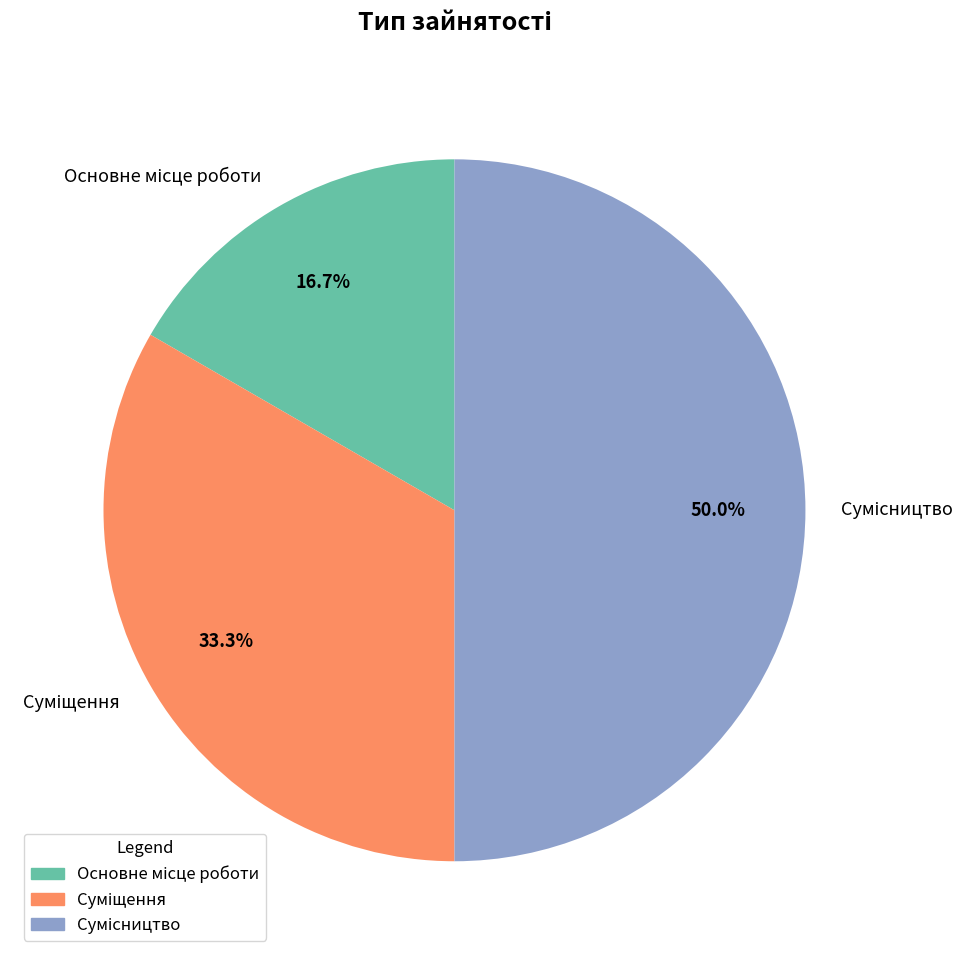

How many segments does this pie chart have?

3